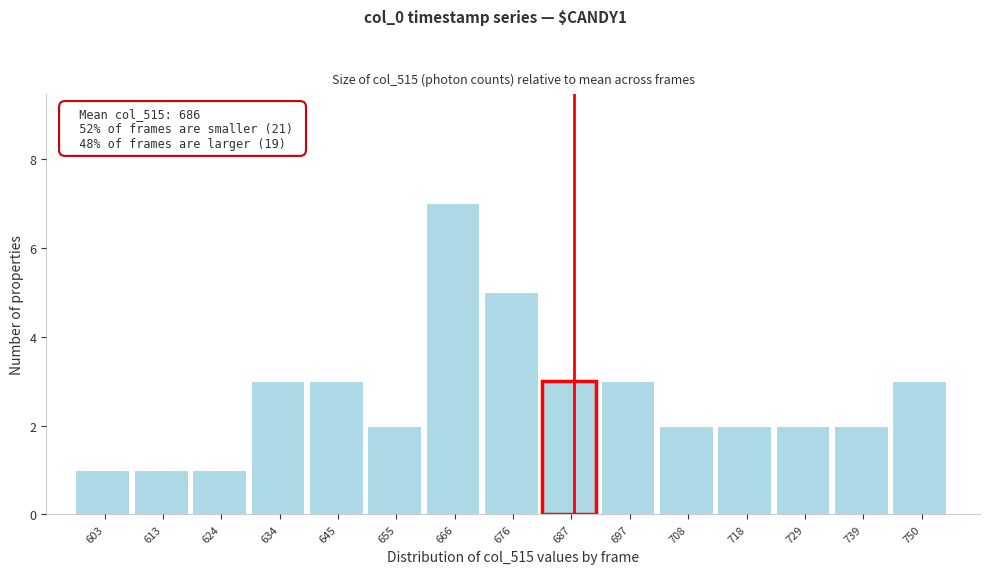

Reading left to right, transcribe all the data shown in this chart.

603=1	613=1	624=1	634=3	645=3	655=2	666=7	676=5	687=3	697=3	708=2	718=2	729=2	739=2	750=3